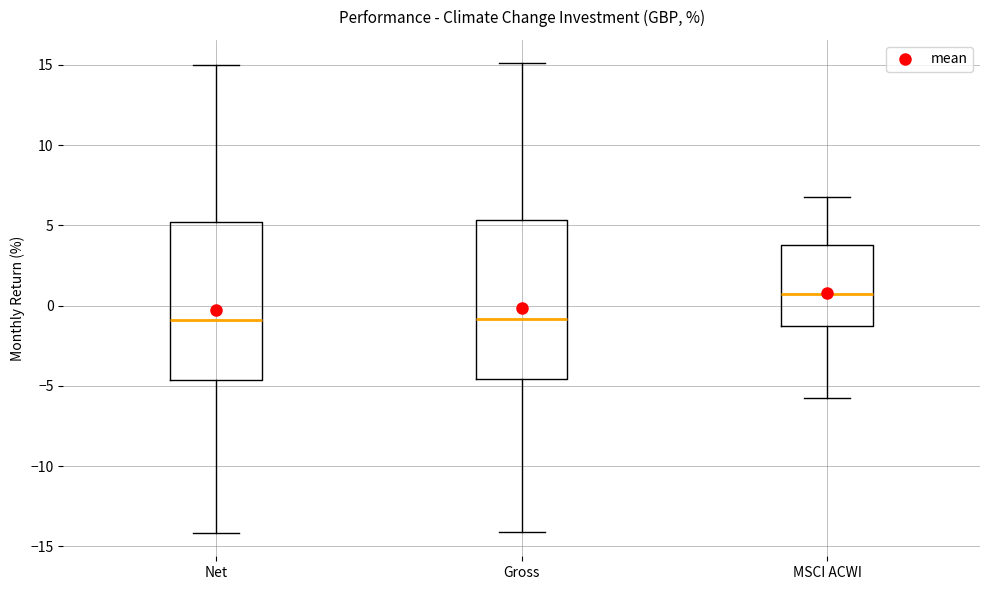

Reading left to right, transcribe this box plot: for each box, give where its median line is, the range the box spans, and where its two whiskers end, as read against the y-axis. The values are not printed on the chart, so give them approximately, as read against the axis.

Net: median -1.0, box -4.5 to 5.0, whiskers -14.0 to 15.0
Gross: median -1.0, box -4.5 to 5.5, whiskers -14.0 to 15.0
MSCI ACWI: median 0.5, box -1.5 to 4.0, whiskers -5.5 to 7.0